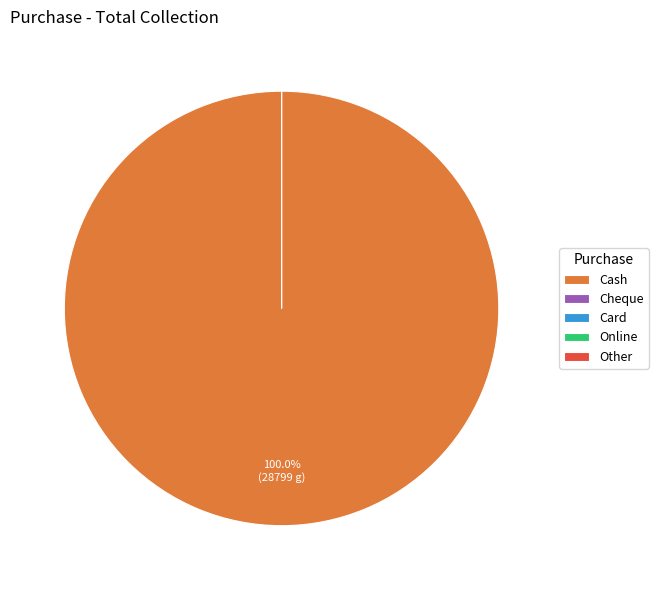

How many slices are in this pie chart?

5